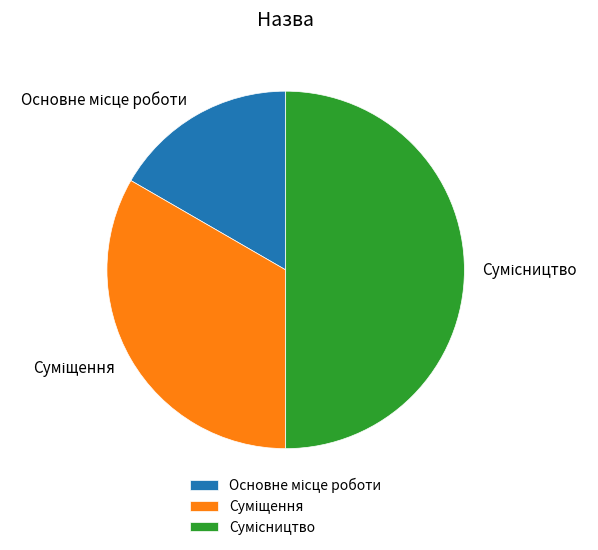

To the nearest percent, what portion does Суміщення represent?

33%